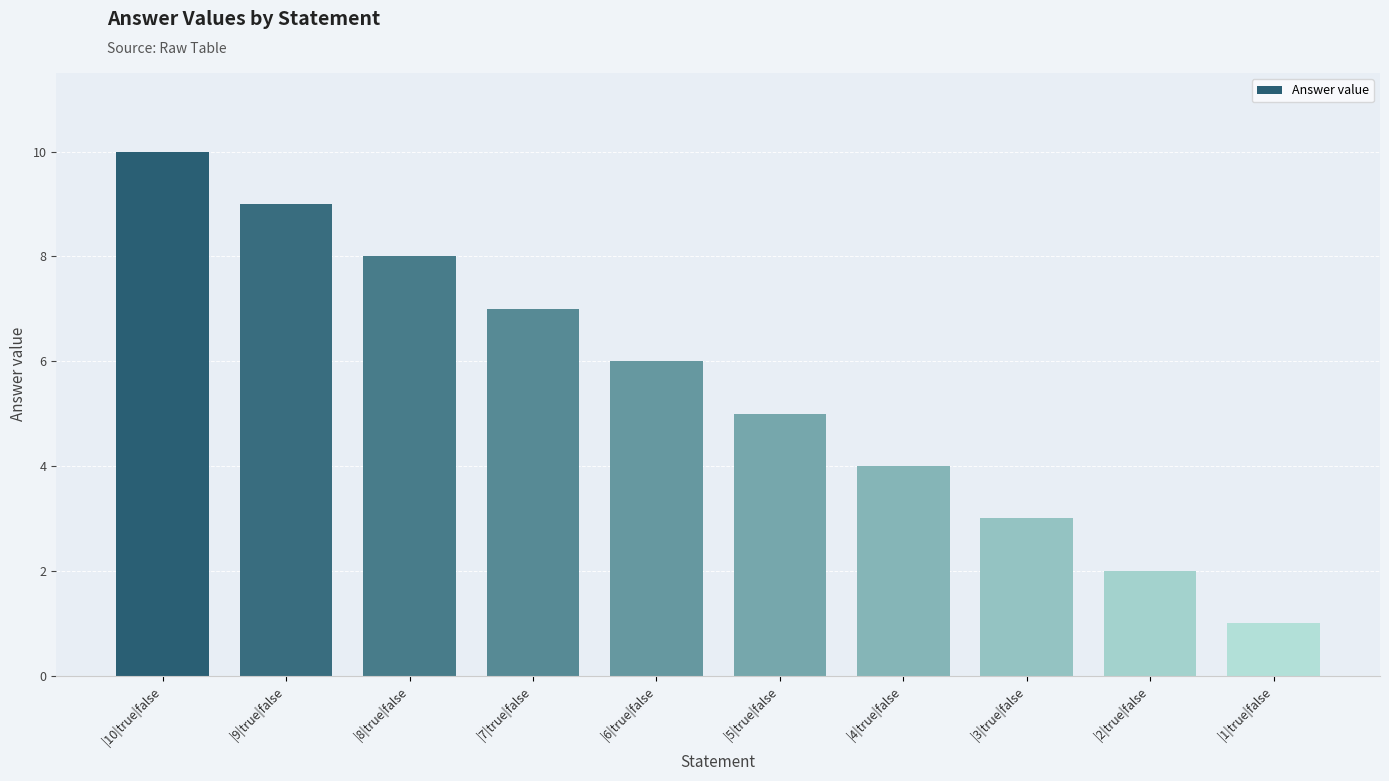

What is the value of the 2nd bar from the left?

9